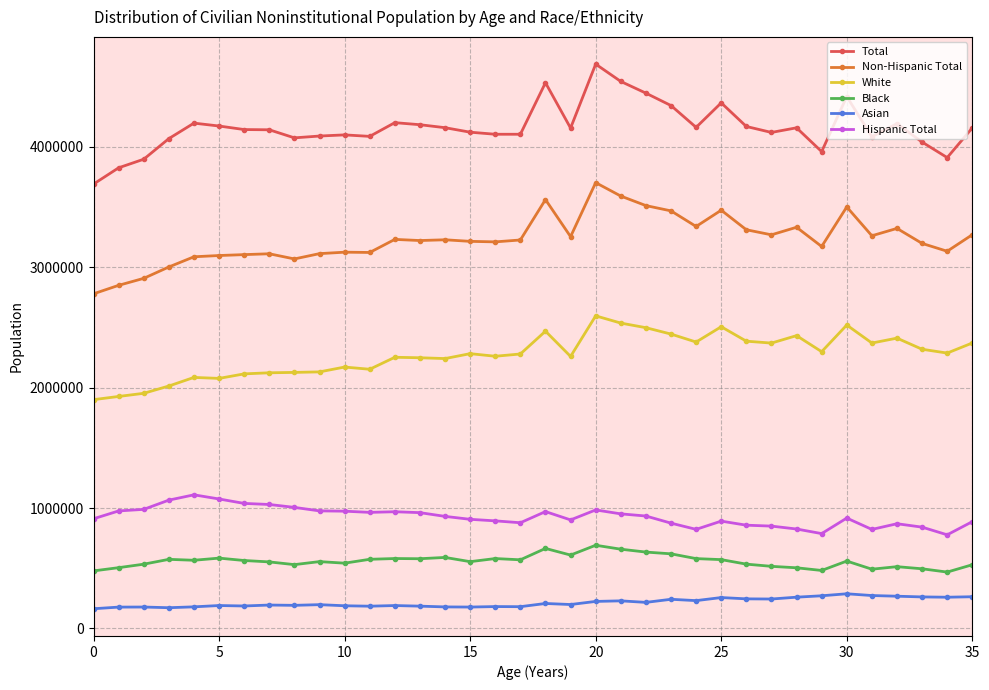

True or false: Asian and Black intersect in this chart.

False